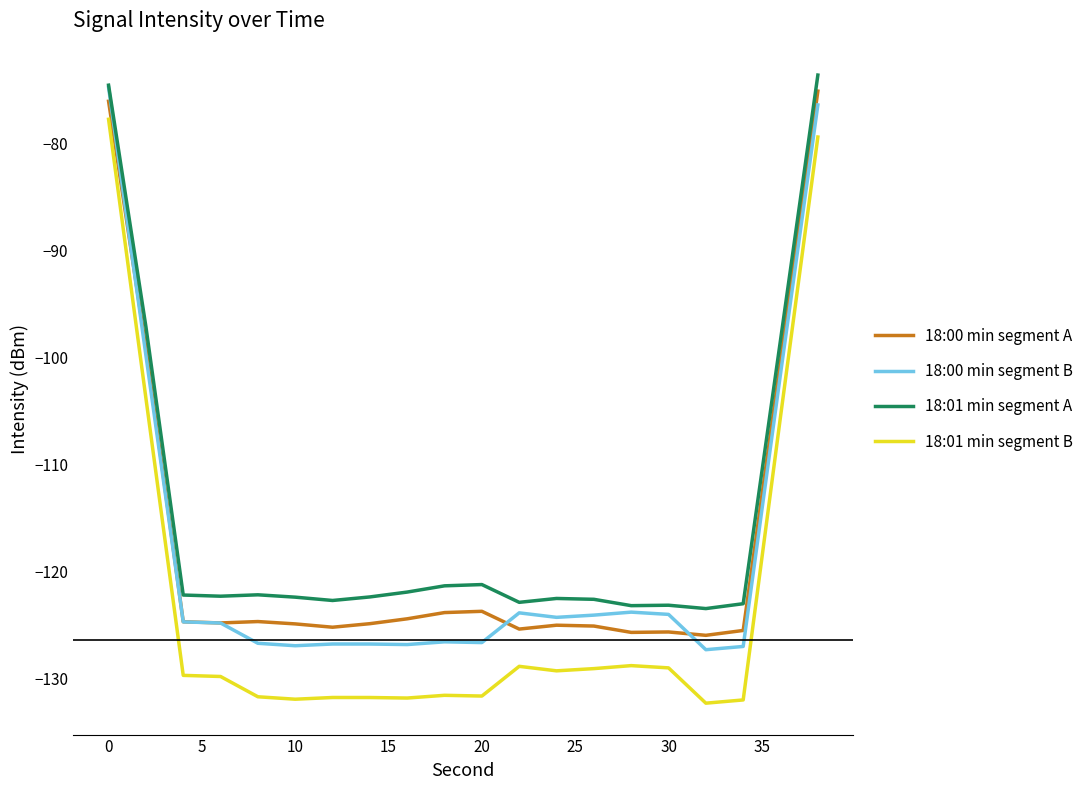

What are all the series names shown in the legend?

18:00 min segment A, 18:00 min segment B, 18:01 min segment A, 18:01 min segment B